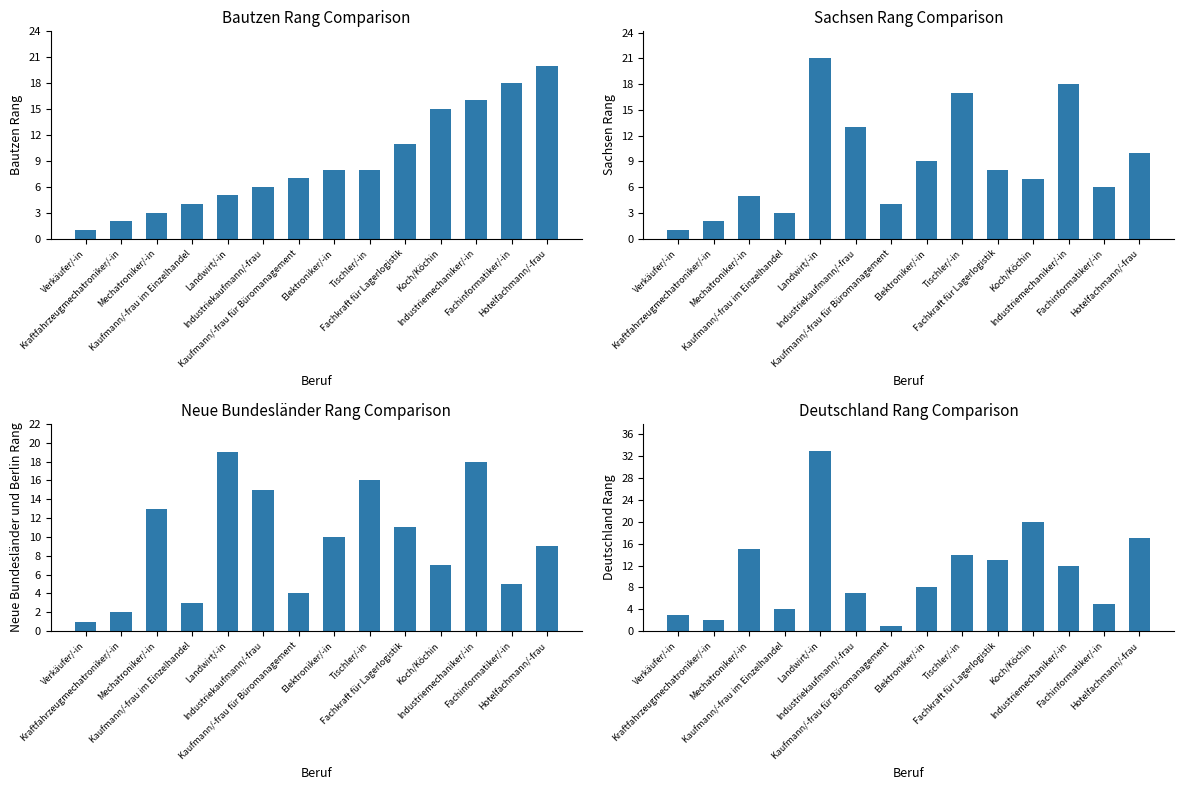

Reading right to left, transcribe all the data shown in this chart.

Bautzen Rang: 20	18	16	15	11	8	8	7	6	5	4	3	2	1
Sachsen Rang: 10	6	18	7	8	17	9	4	13	21	3	5	2	1
Neue Bundesländer Rang: 9	5	18	7	11	16	10	4	15	19	3	13	2	1
Deutschland Rang: 17	5	12	20	13	14	8	1	7	33	4	15	2	3